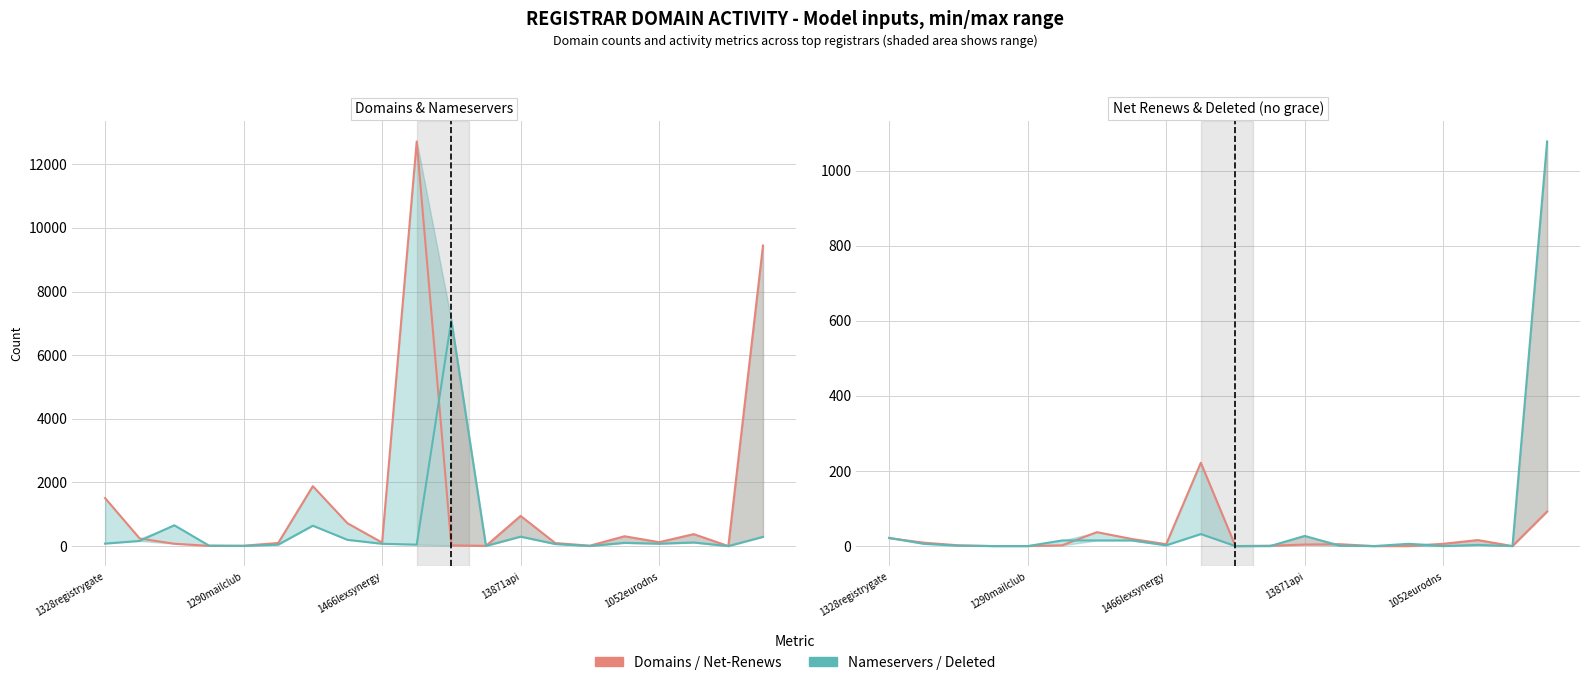

What is the value of the deleted-domains-nograce point at the 20th from the left?

1078